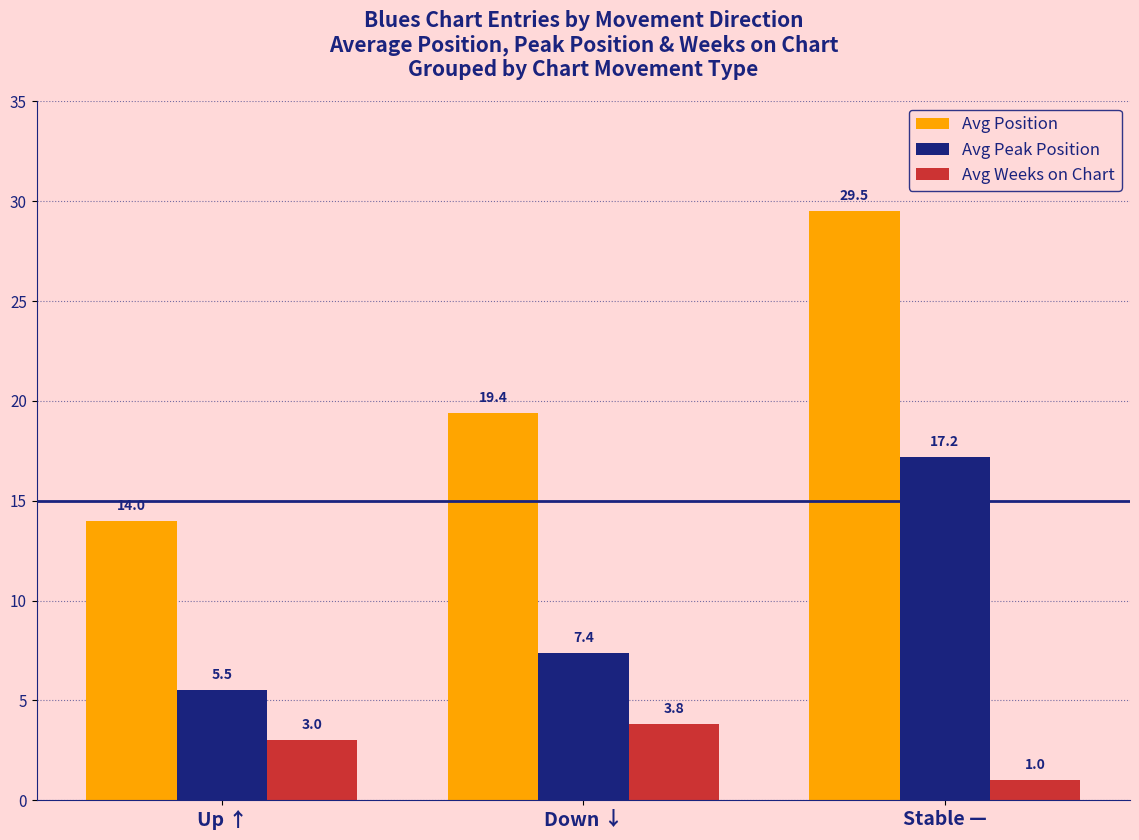

The Avg Peak Position series shows 10.6 at Stable —. True or false?

False